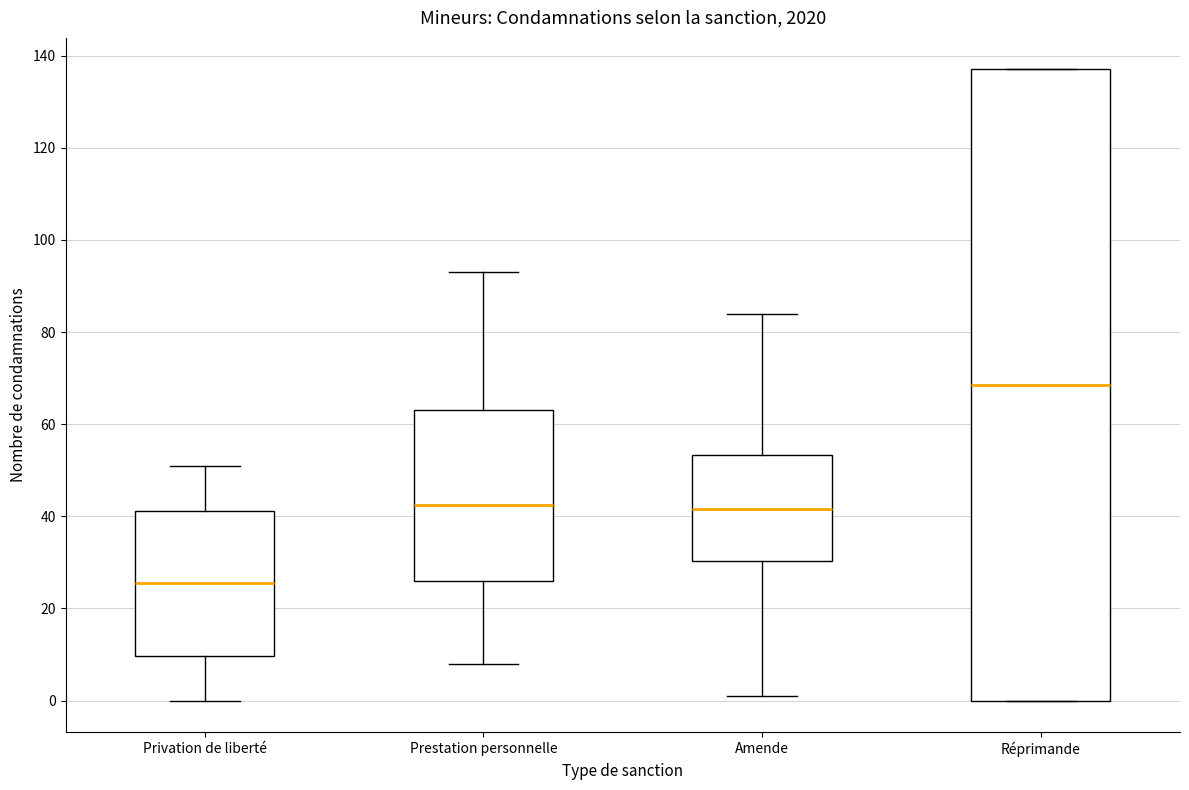

Which box is the tallest, from its lower edge to its upper edge?

Réprimande